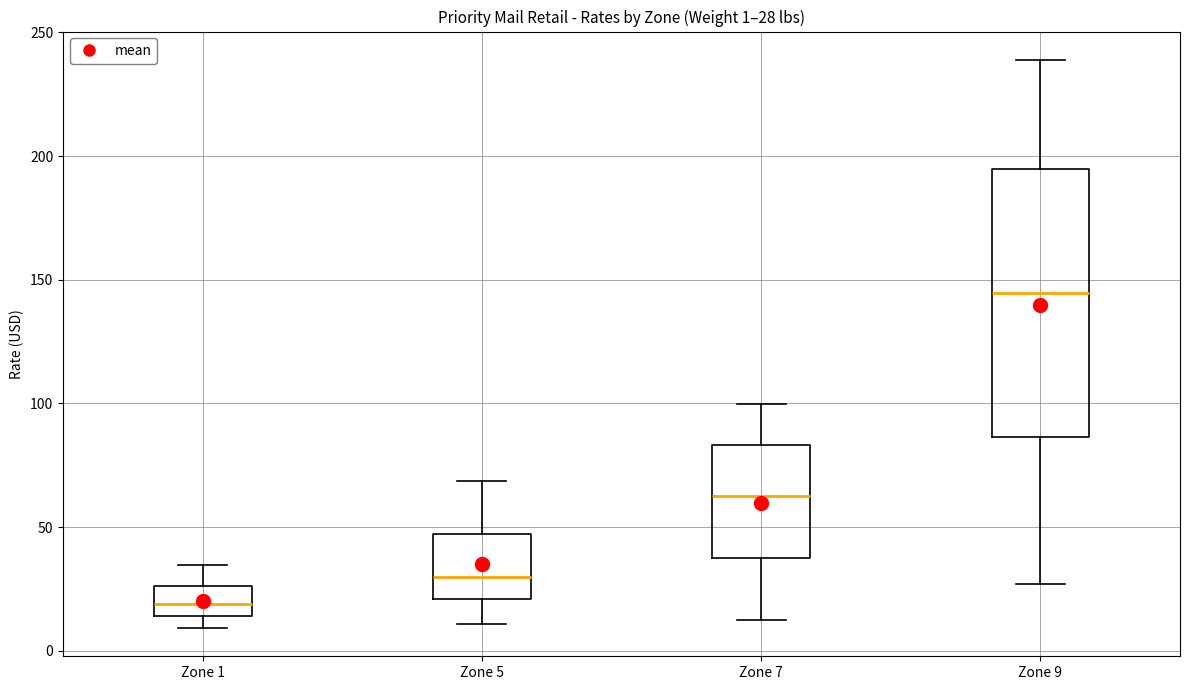

Which box's median line is the lowest?

Zone 1